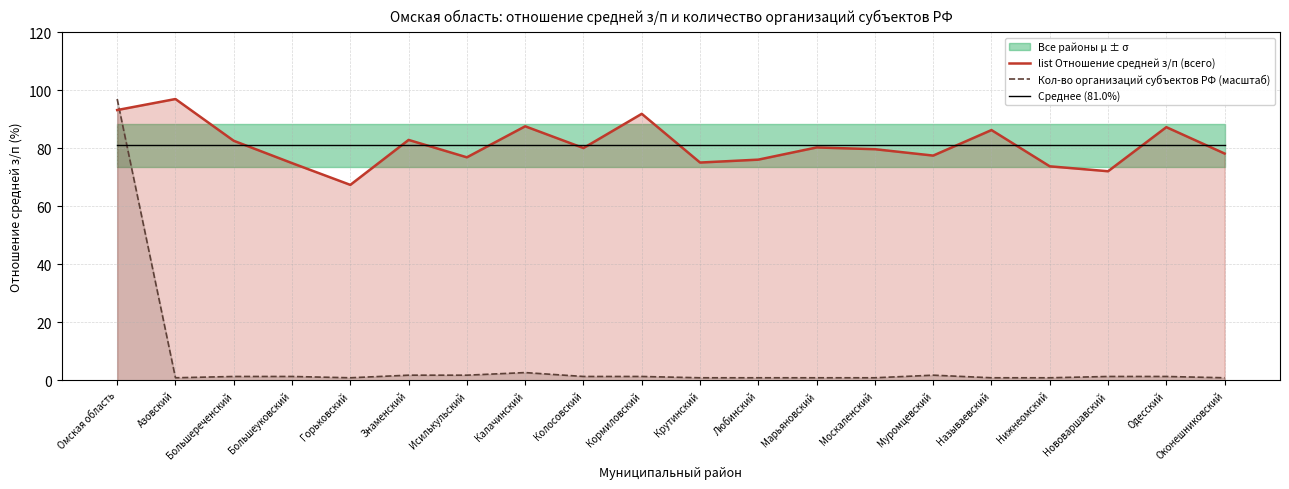

Is the value of Среднее (81.0%) at Большеуковский greater than the value of Кол-во организаций субъектов РФ (масштаб) at Одесский?

Yes